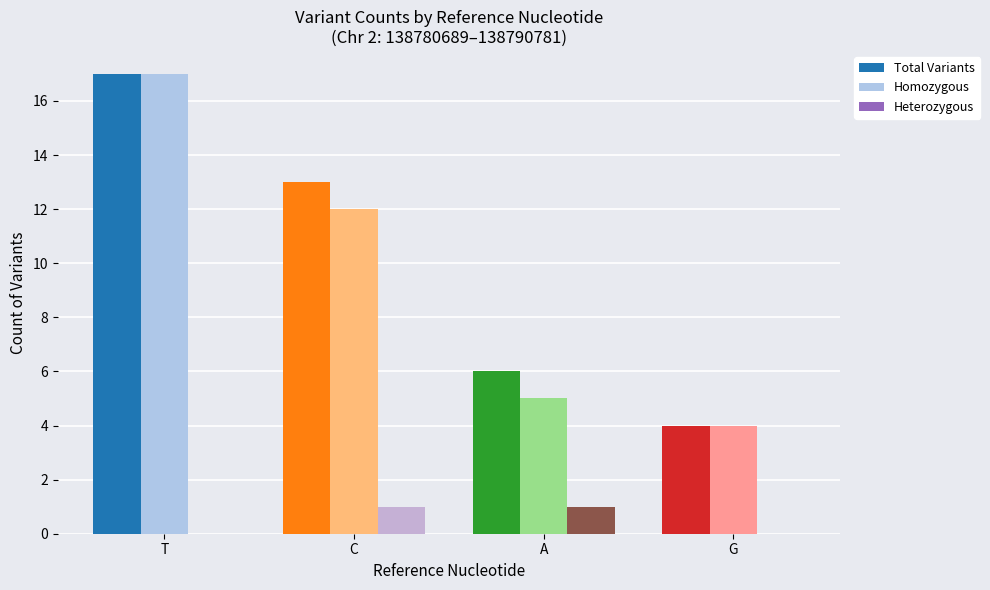

The value of Total Variants at T is 7. True or false?

False